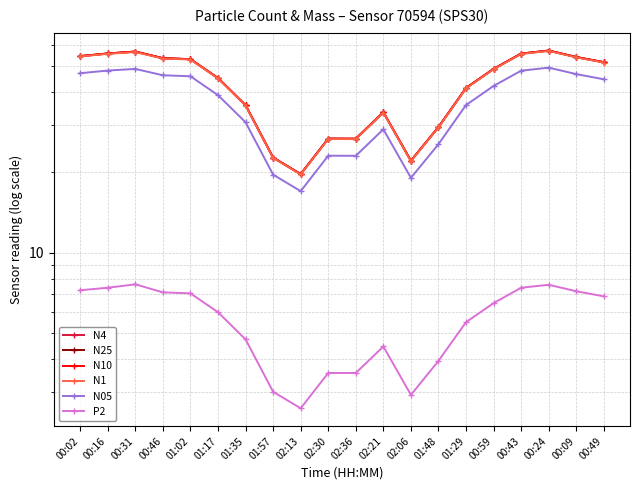

What is the label of the 8th point from the left?

01:57